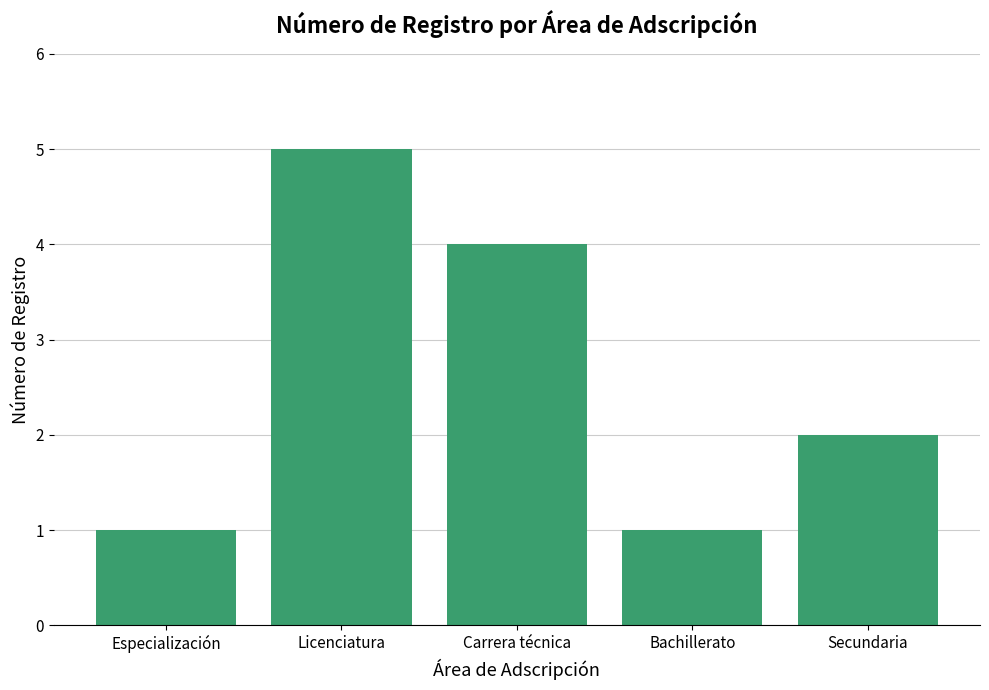

Read the value at Carrera técnica.

4